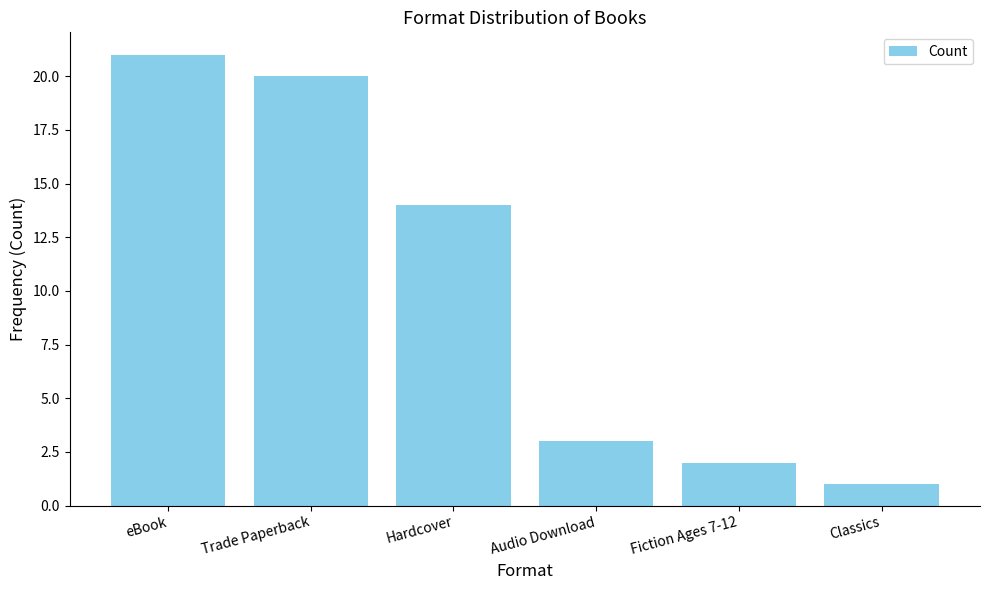

What position from the left is Audio Download?

4